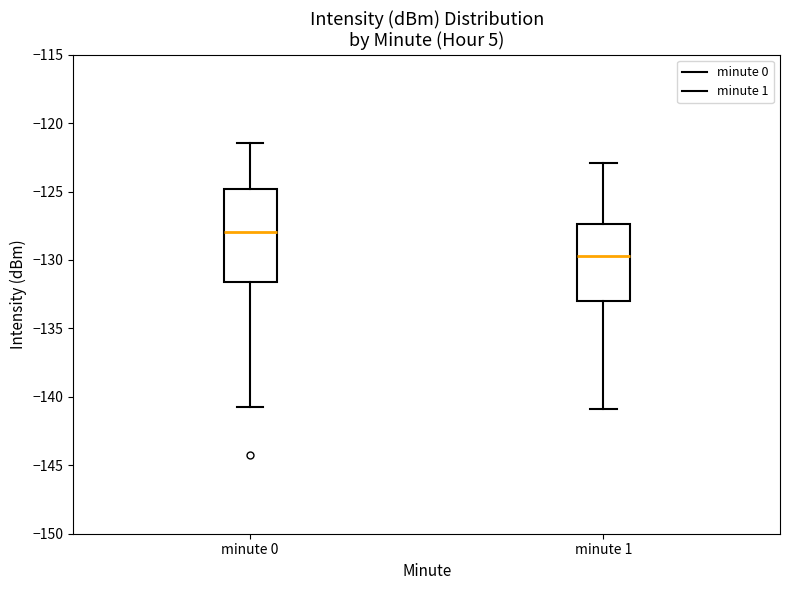

Reading left to right, read every box against the y-axis: the position of its median line, the range the box covers, and the ends of its whiskers. The values are not printed on the chart, so give them approximately, as read against the axis.

minute 0: median -128.0, box -131.5 to -125.0, whiskers -140.5 to -121.5
minute 1: median -129.5, box -133.0 to -127.5, whiskers -141.0 to -123.0